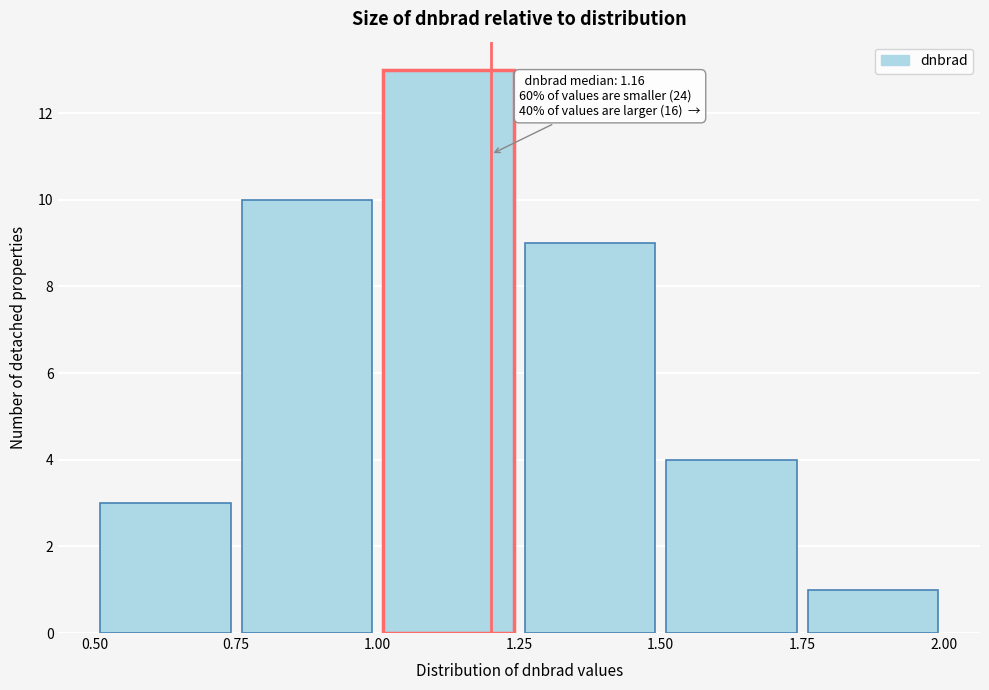

Over which range of the x-axis is the bar tallest?

1.00 to 1.25